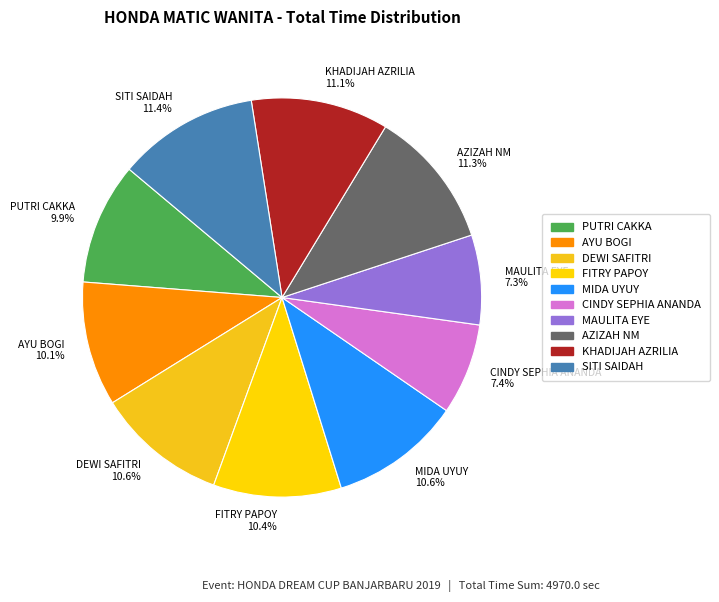

How much of the chart is everything except MAULITA EYE?

92.7%